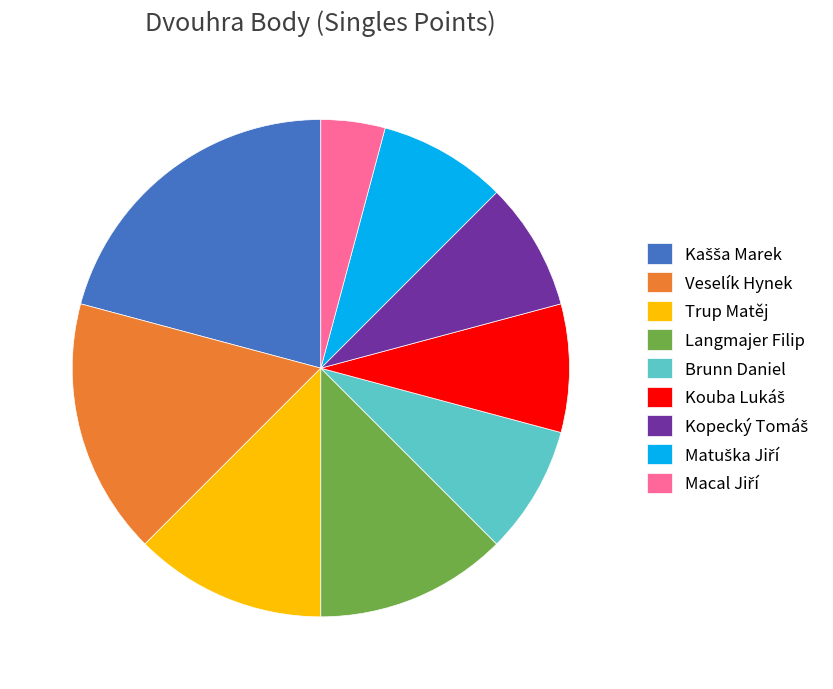

Does any single category account for the majority?

No